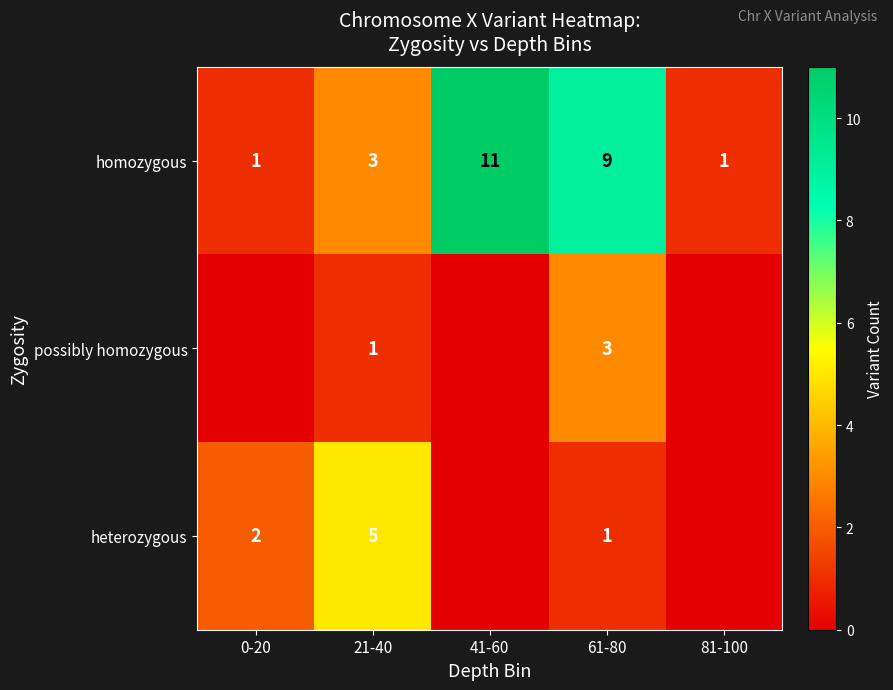

What is the sum of the possibly homozygous values at 21-40 and 61-80?

4